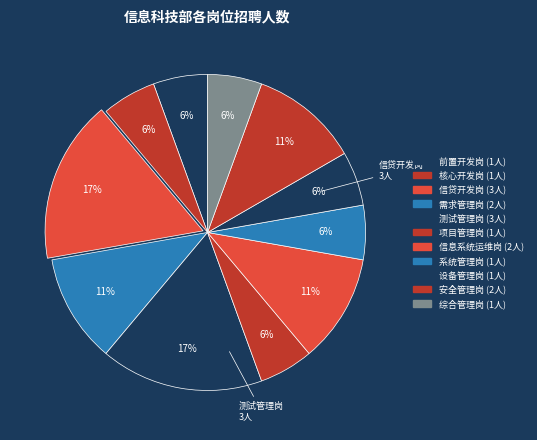

How many slices are in this pie chart?

11